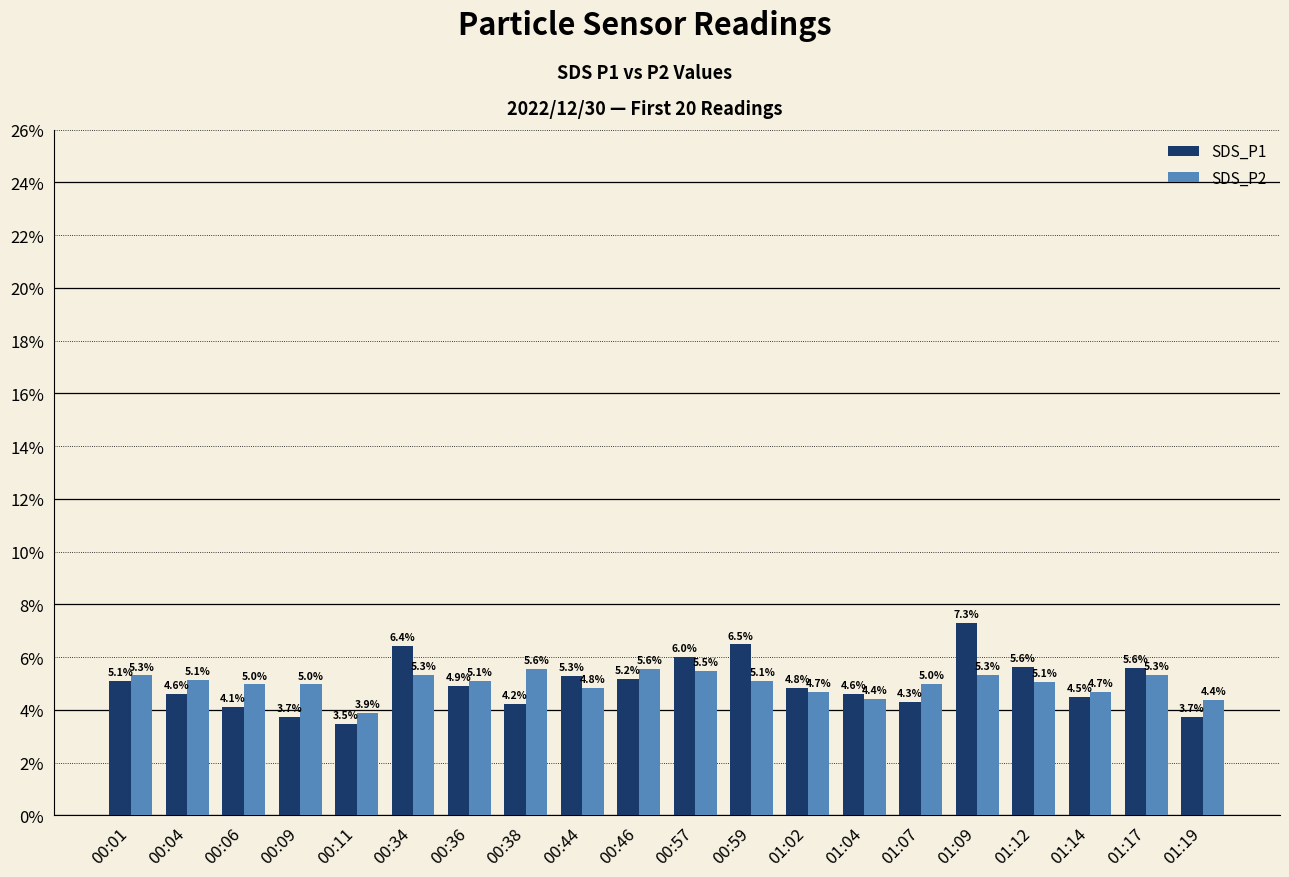

The value of SDS_P2 at 00:38 is 9.7. True or false?

False